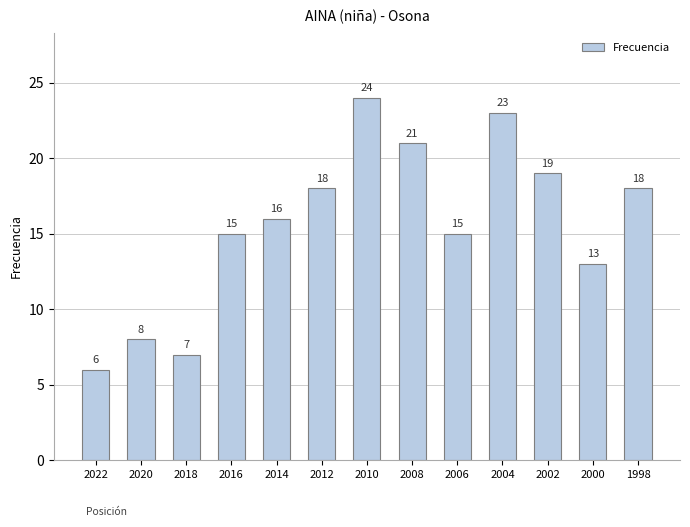

What is the sum of the values at 2010 and 2008?

45